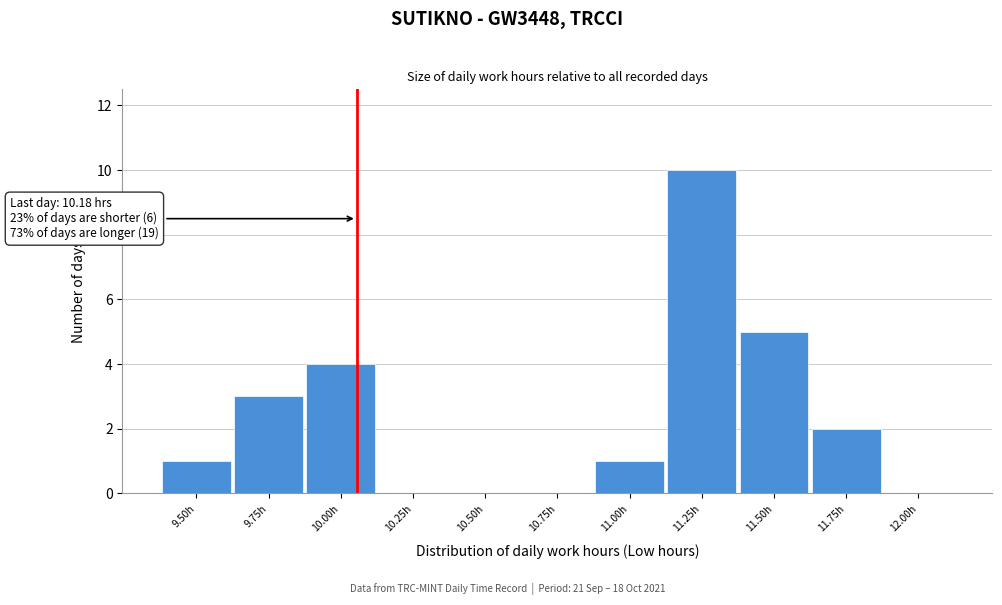

Reading left to right, what are all the values shown in this chart?

9.50h=1	9.75h=3	10.00h=4	10.25h=0	10.50h=0	10.75h=0	11.00h=1	11.25h=10	11.50h=5	11.75h=2	12.00h=0